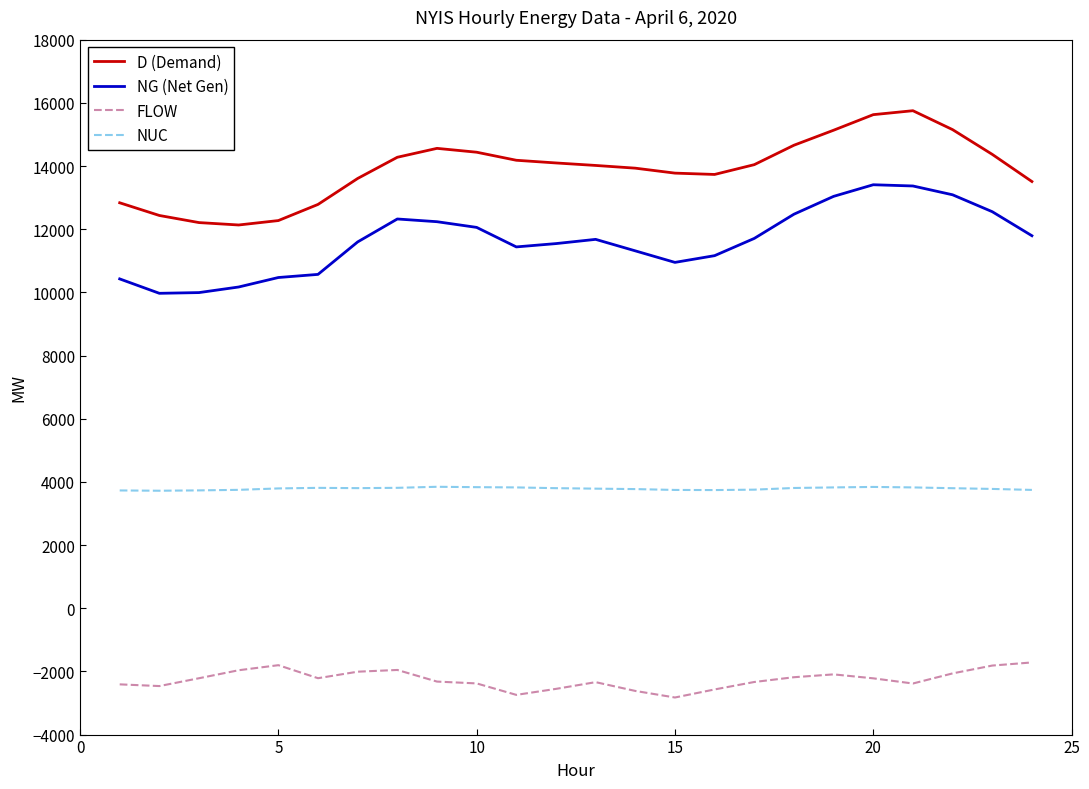

What is the difference between the maximum and minimum values in the FLOW series?

1110